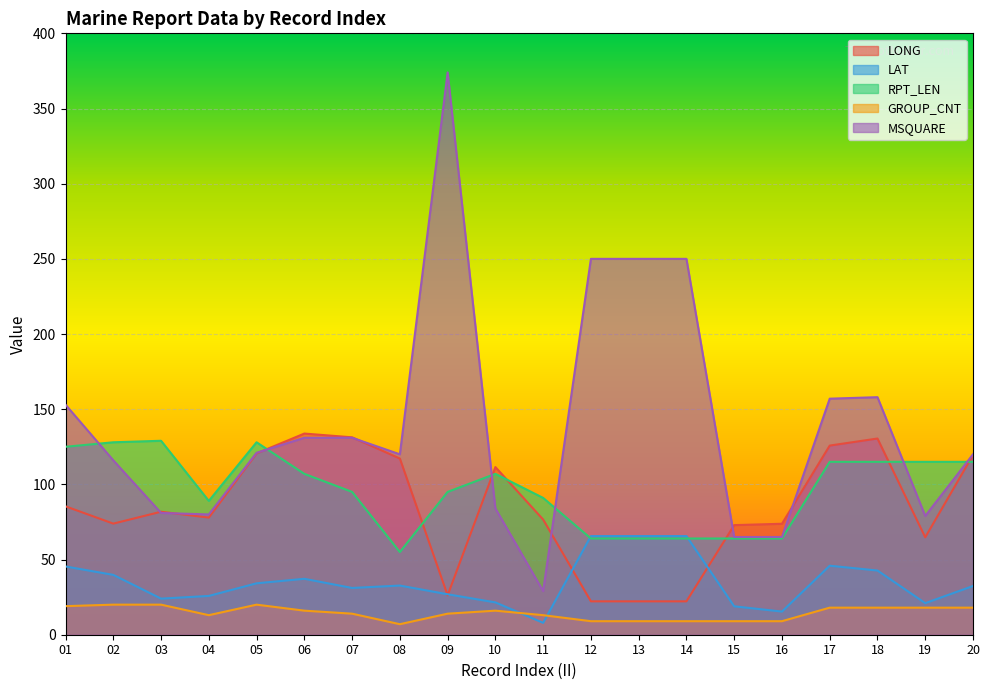

How many interior local valleys does the LAT series have?

5